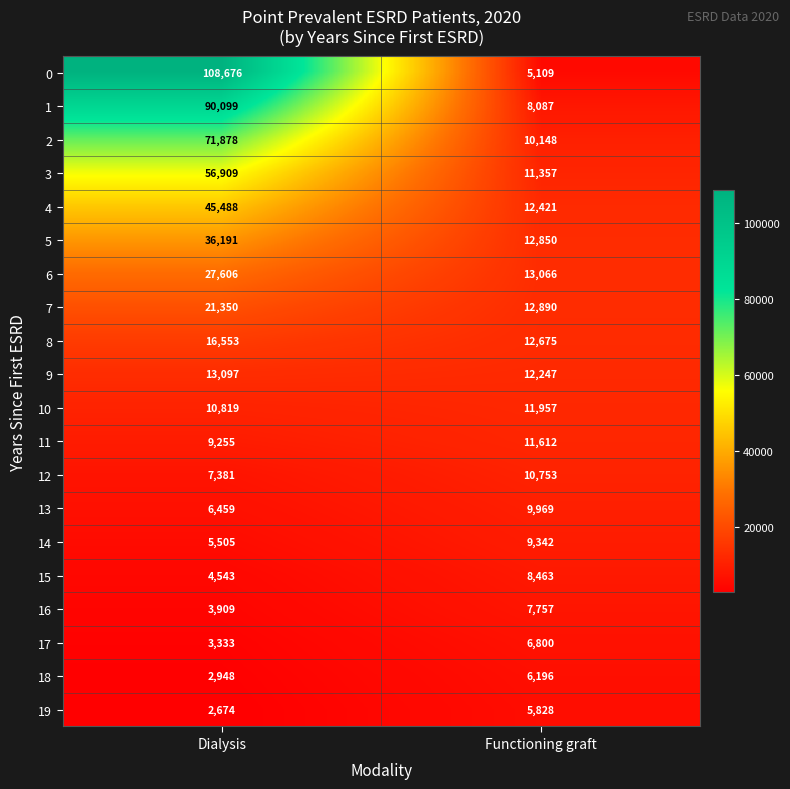

At Functioning graft, list the series in order from largest to smallest.

6, 7, 5, 8, 4, 9, 10, 11, 3, 12, 2, 13, 14, 15, 1, 16, 17, 18, 19, 0